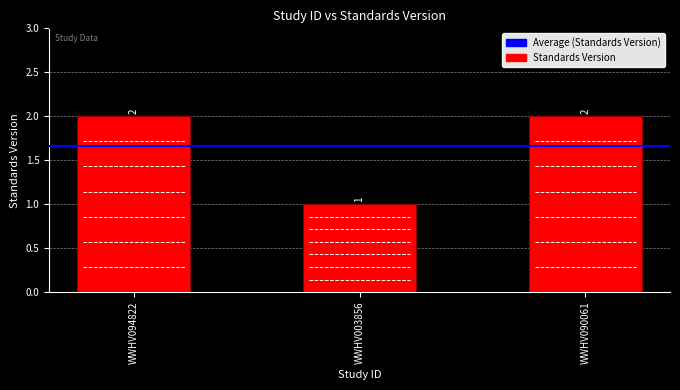

Is it true that the value at WWHV090061 is 1?

False